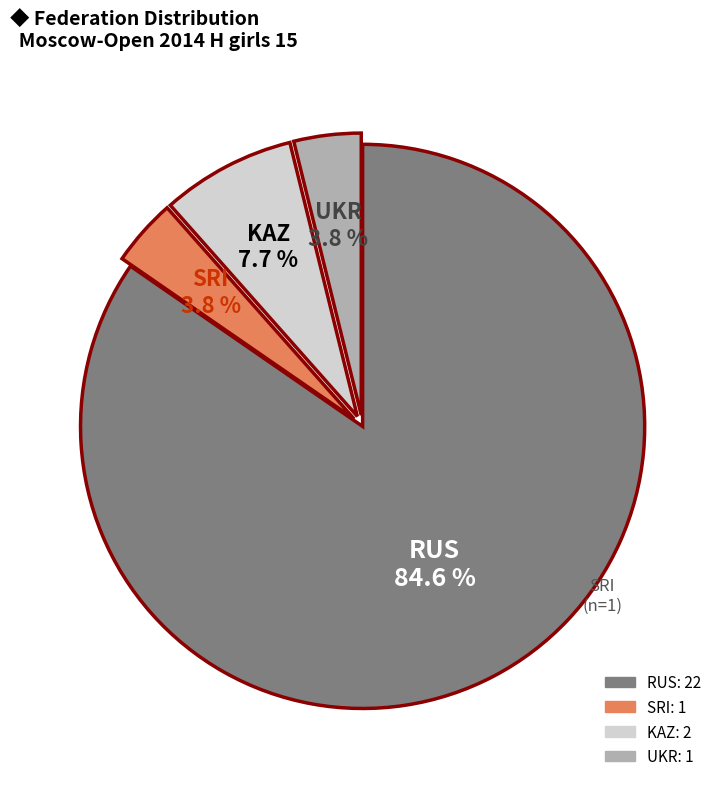

Which has a higher value, RUS or KAZ?

RUS